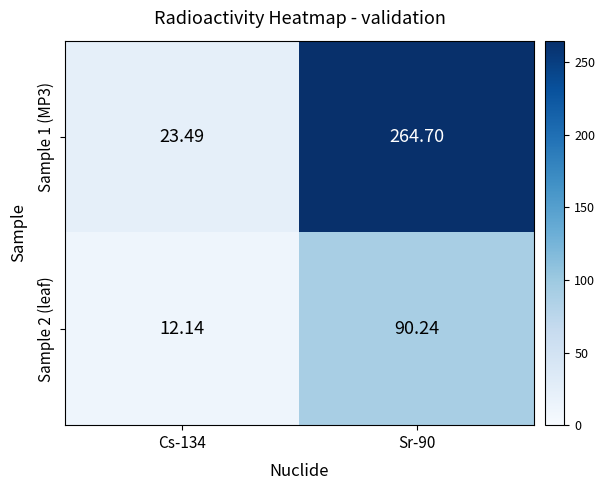

Is the value of Sample 1 (MP3) at Sr-90 greater than the value of Sample 2 (leaf) at Cs-134?

Yes